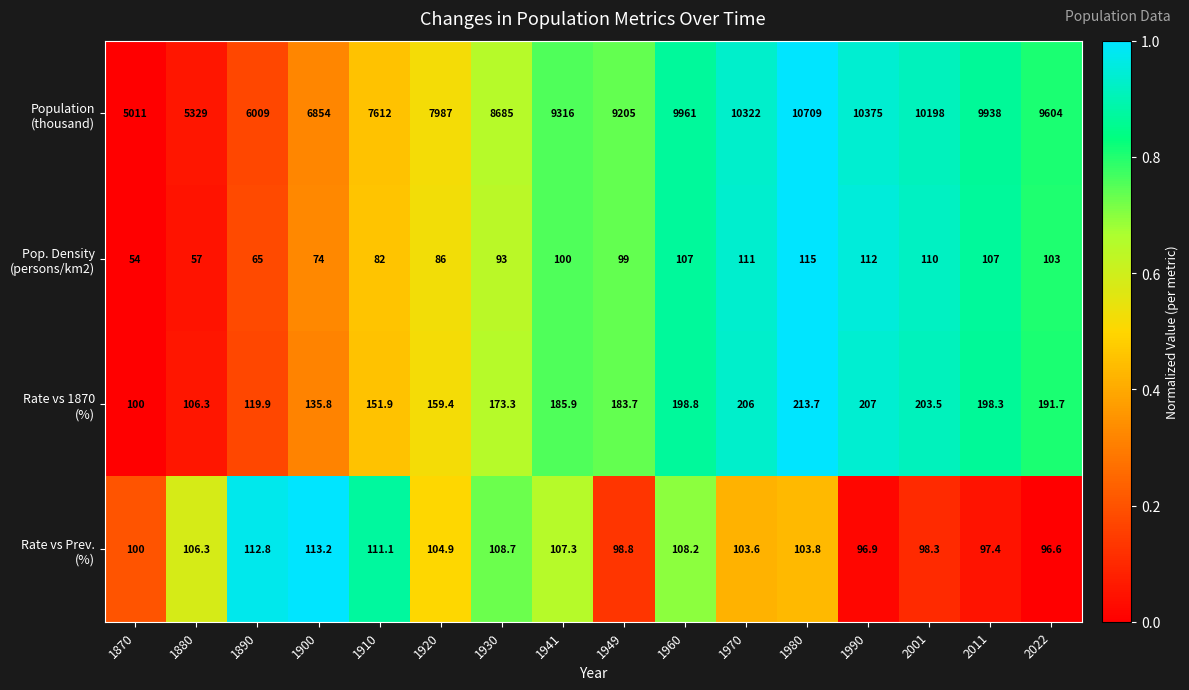

What is the greatest value displayed?

10709.0